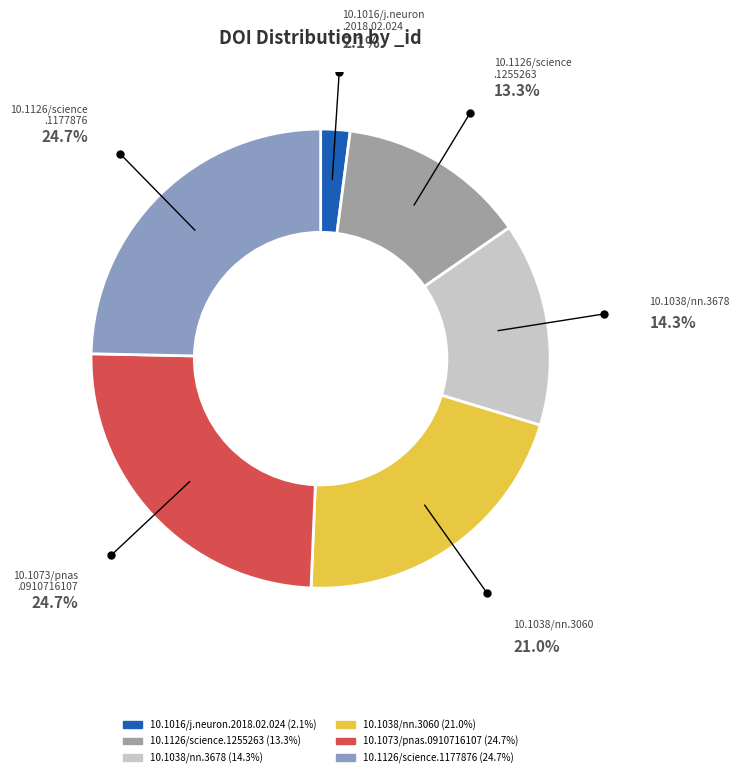

Which slice is the smallest?

10.1016/j.neuron.2018.02.024